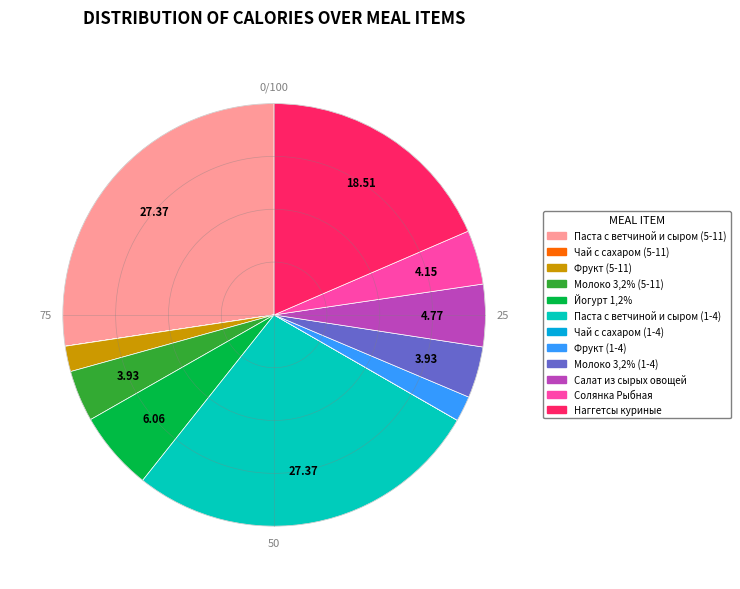

Do Солянка Рыбная and Фрукт (5-11) together represent more than half of the pie?

No